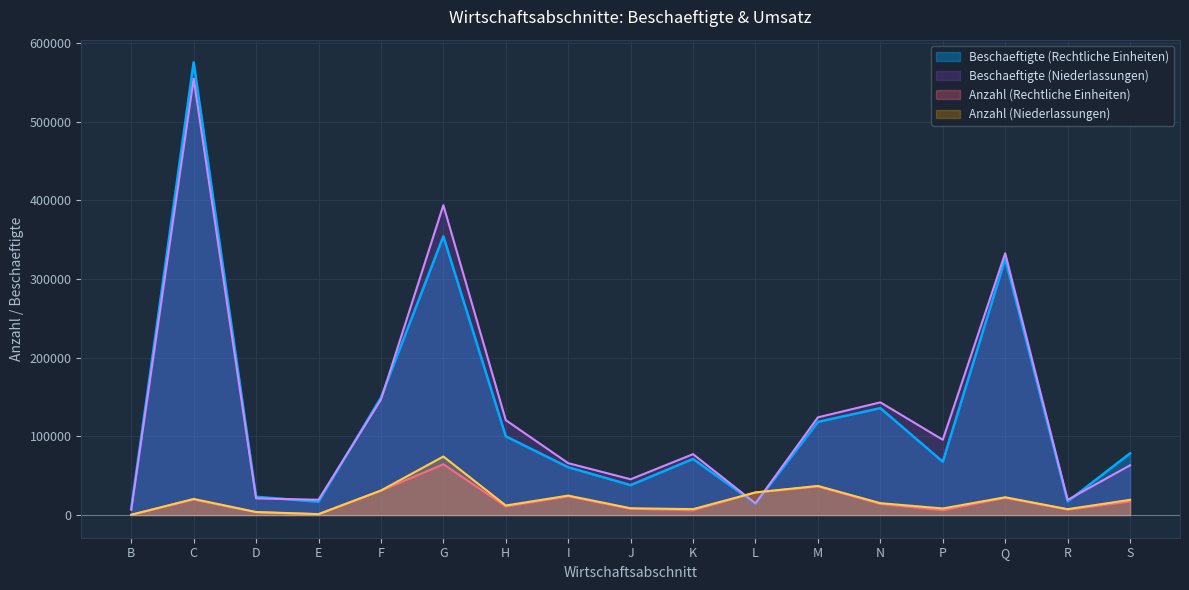

What is the difference between the maximum and minimum values in the Beschaeftigte (Niederlassungen) series?

547660